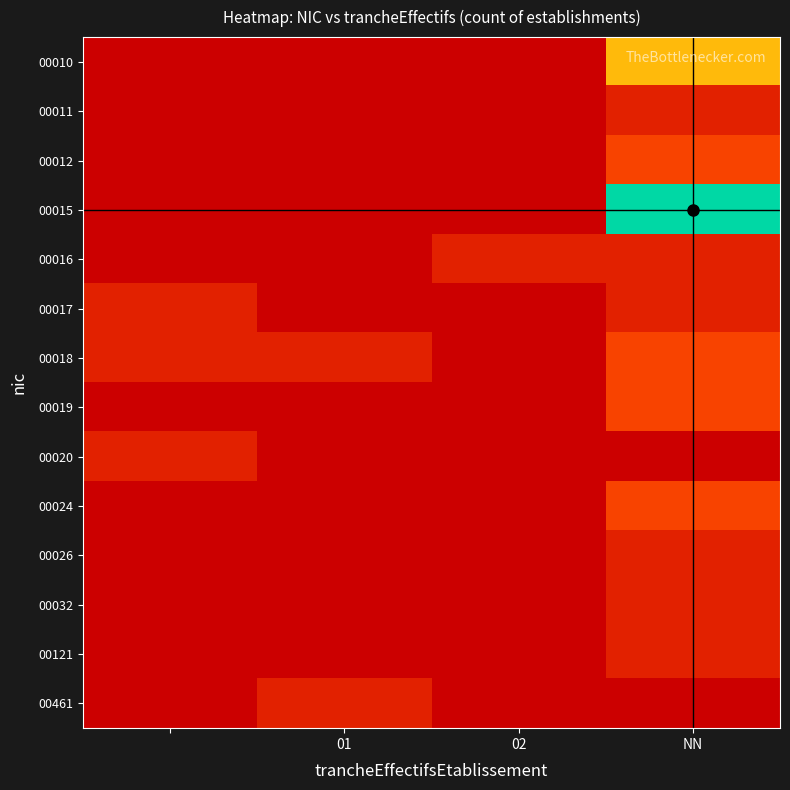

Rank the series by their maximum value, from highest to lowest.

00015, 00010, 00012, 00018, 00019, 00024, 00011, 00016, 00017, 00020, 00026, 00032, 00121, 00461